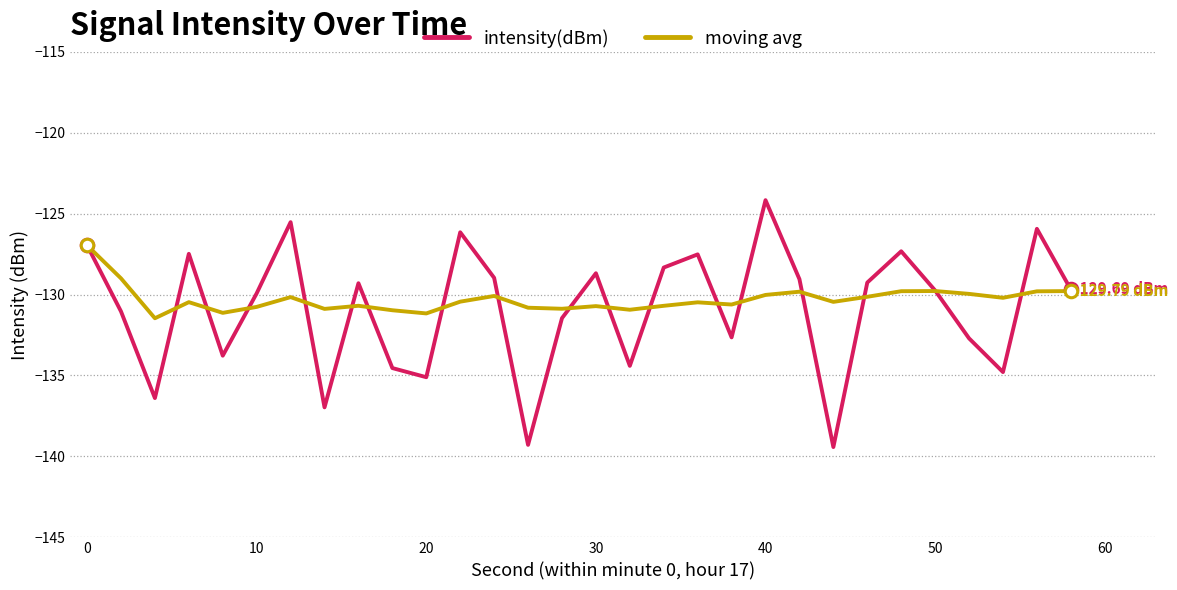

Which series has the widest spread of values?

intensity(dBm)